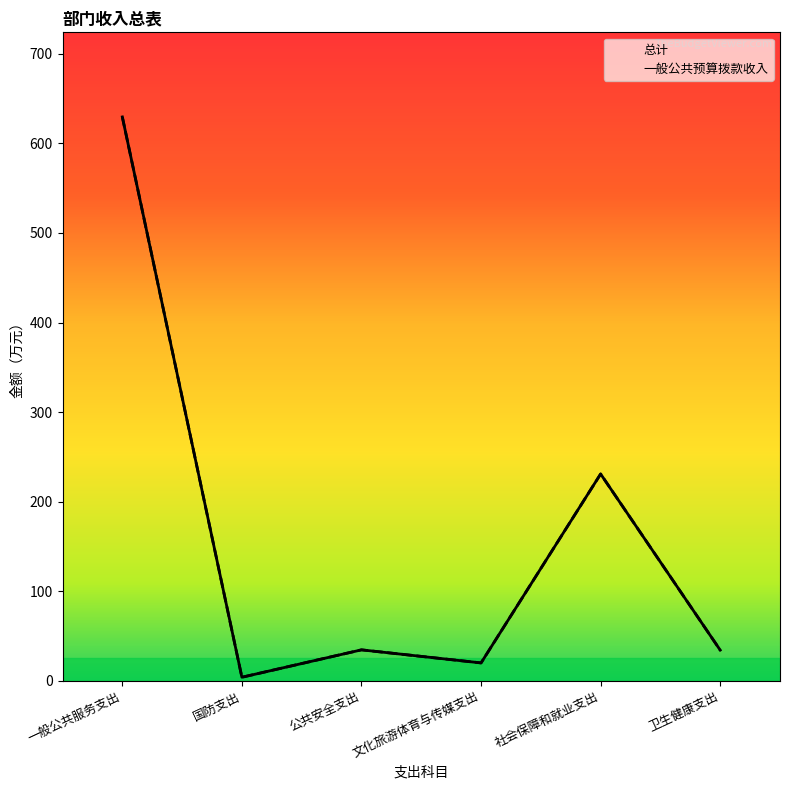

Reading left to right, extract all data points from this chart.

总计: 629.5	4.0	34.6	20.0	230.9	34.3
一般公共预算拨款收入: 629.5	4.0	34.6	20.0	230.9	34.3